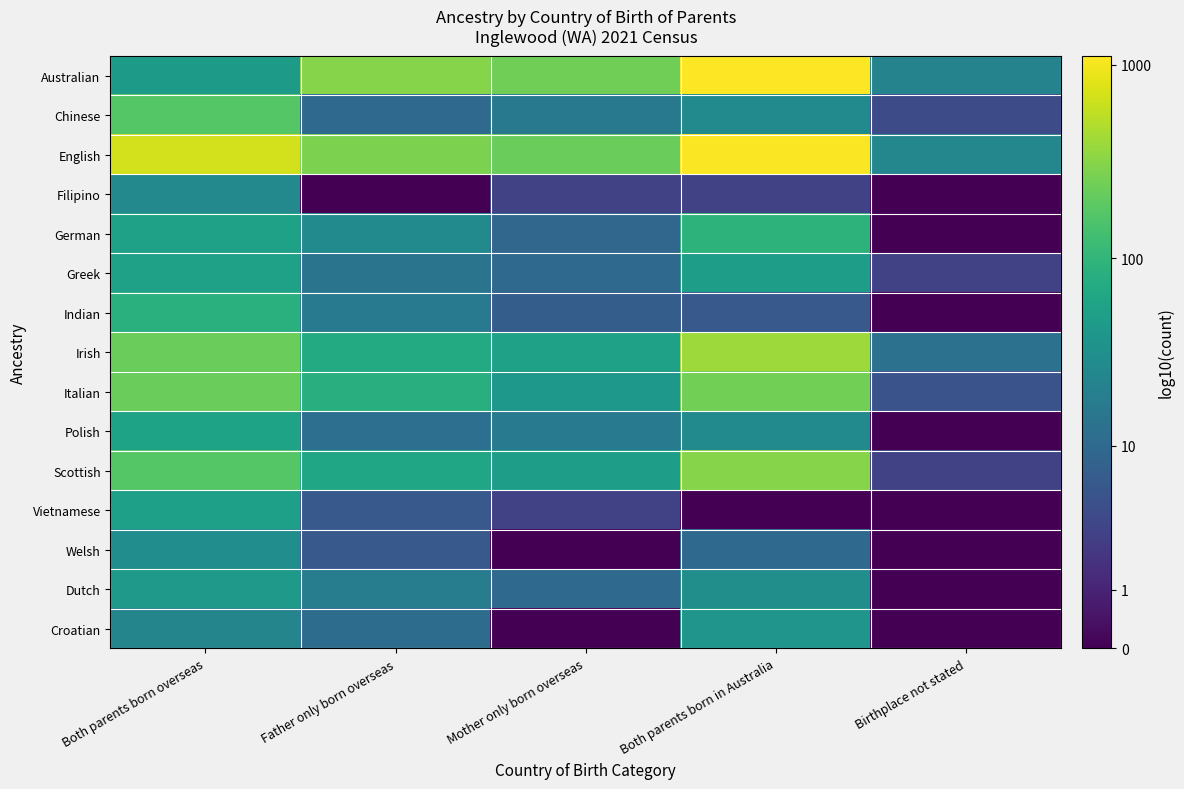

How many categories are shown in the chart?

5